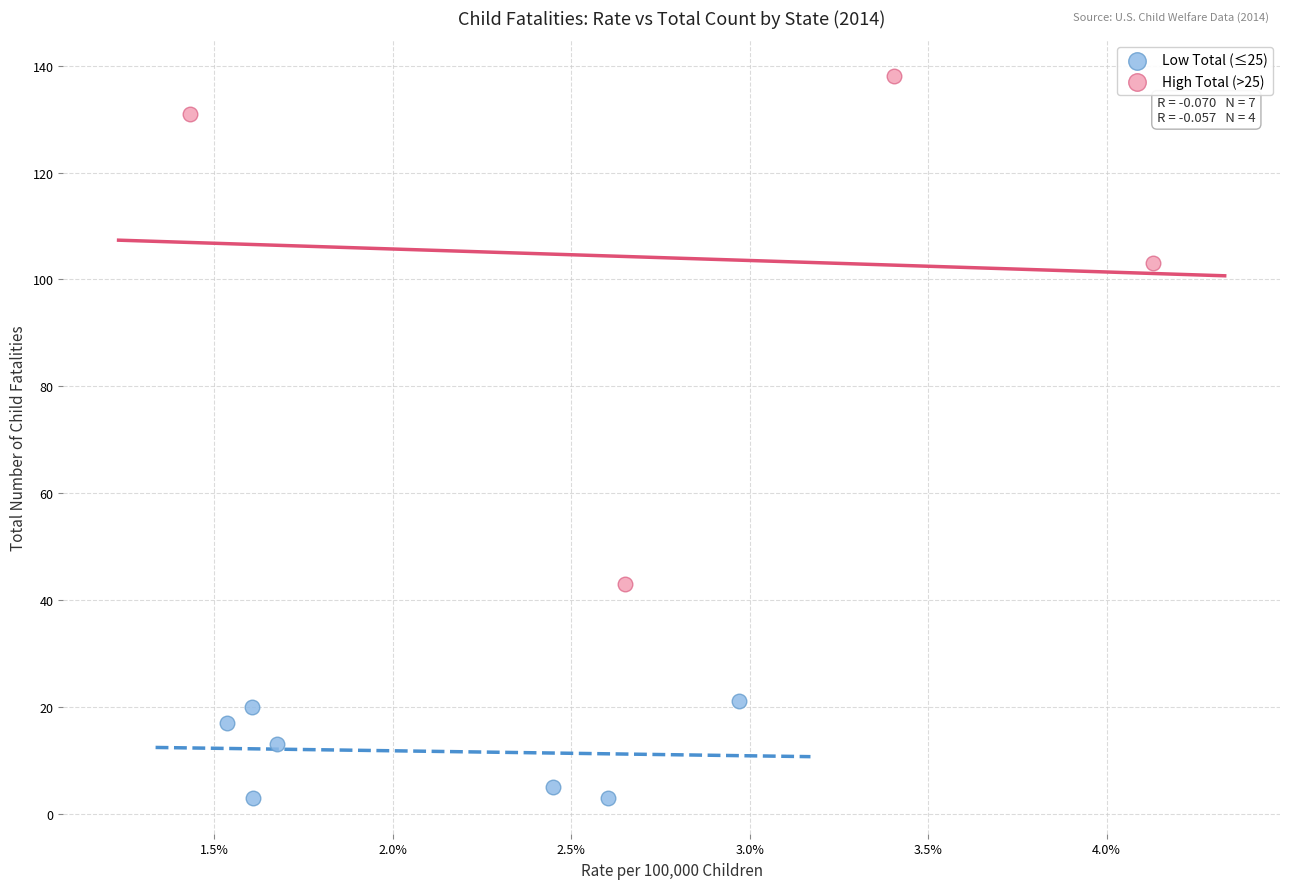

Which series reaches the minimum Y coordinate?

Low Total (≤25)